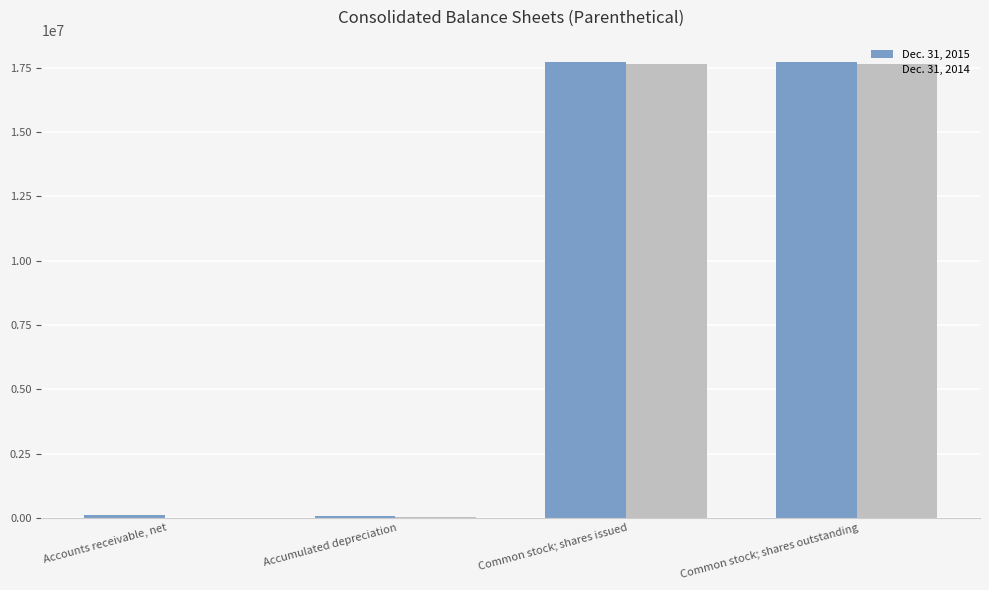

What is the total value across all series at Common stock; shares issued?

35339112